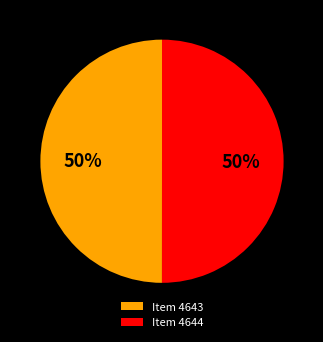

To the nearest percent, what is the average slice percentage?

50%